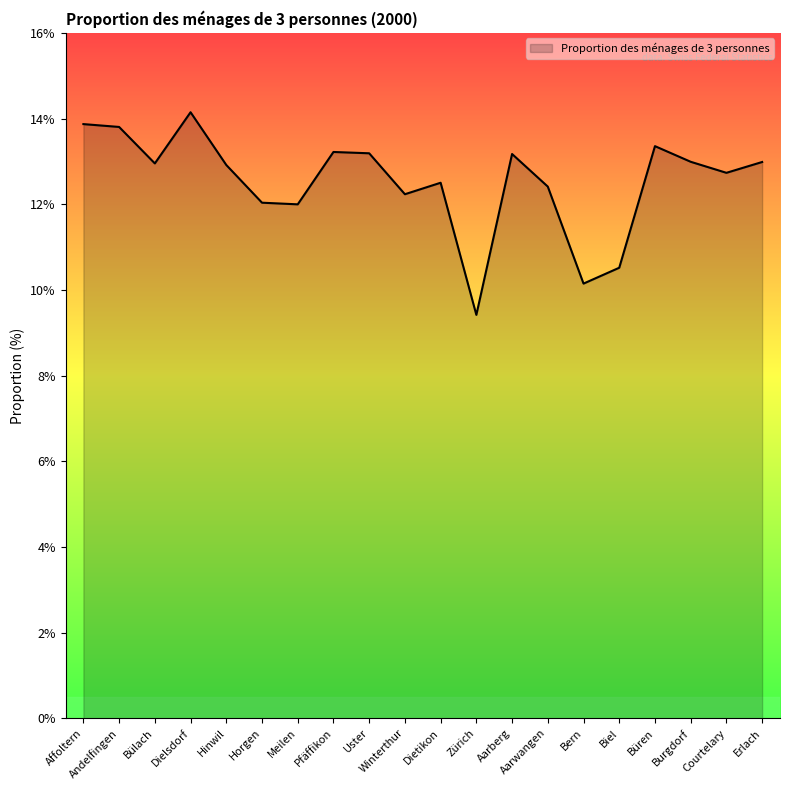

What is the smallest value displayed?

9.4